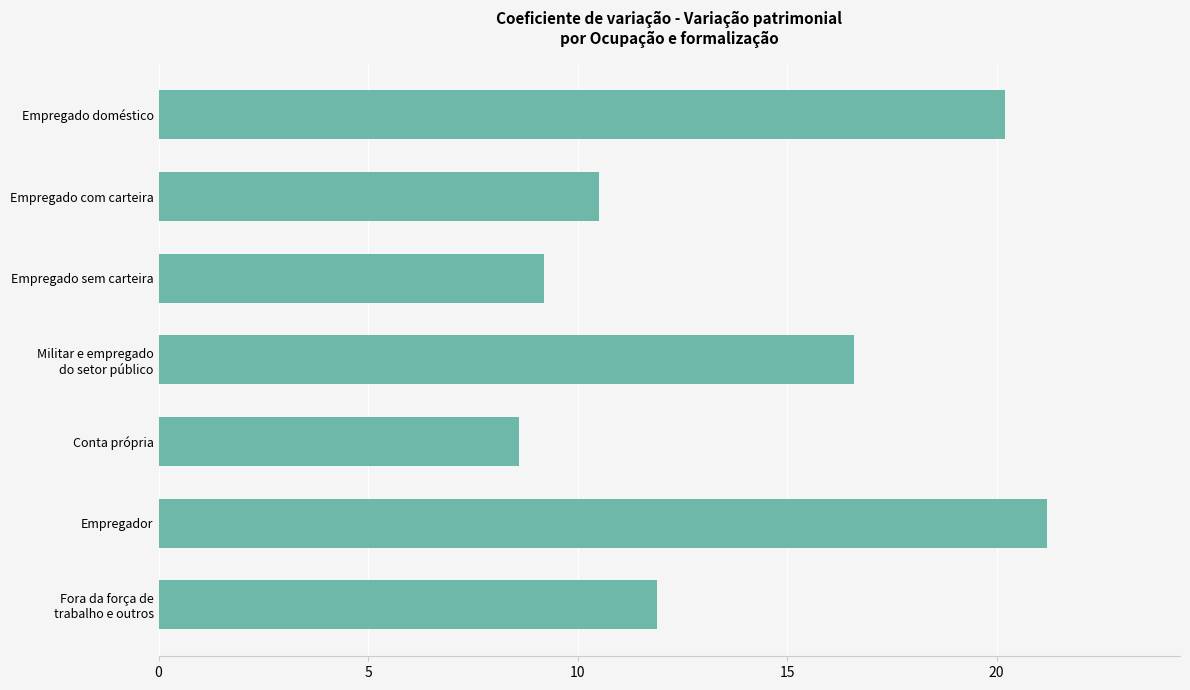

Count the number of categories in the chart.

7